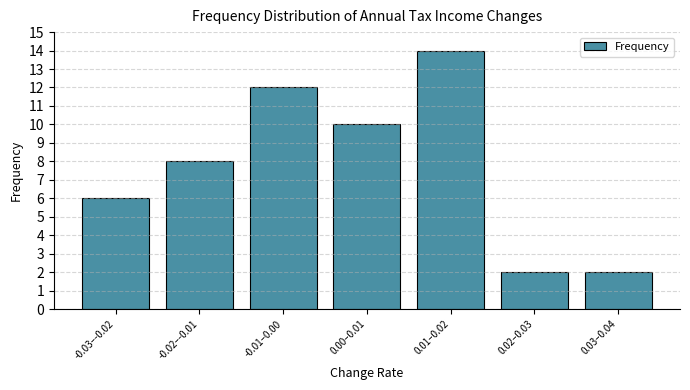

Reading left to right, extract all data points from this chart.

6	8	12	10	14	2	2